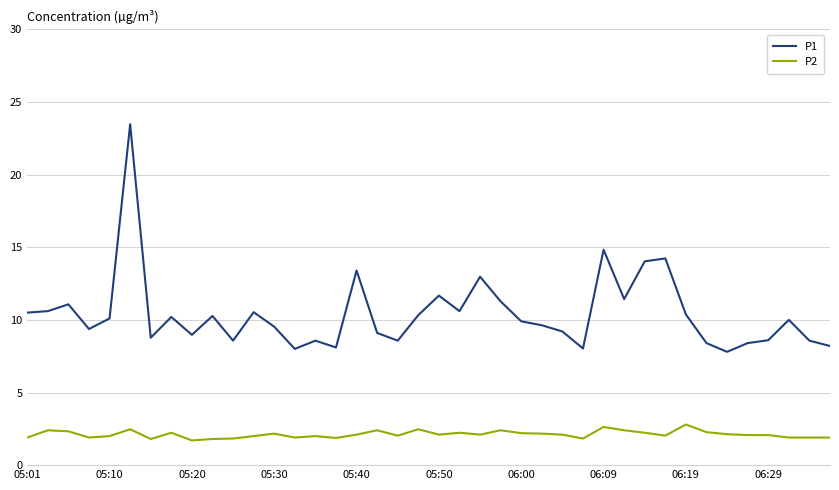

List the series in order of their peak value, lowest first.

P2, P1